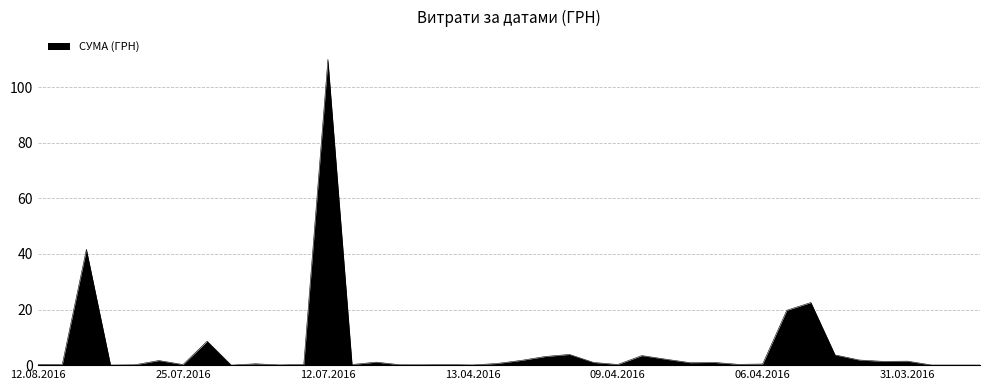

What is the maximum value shown in the chart?

110.0